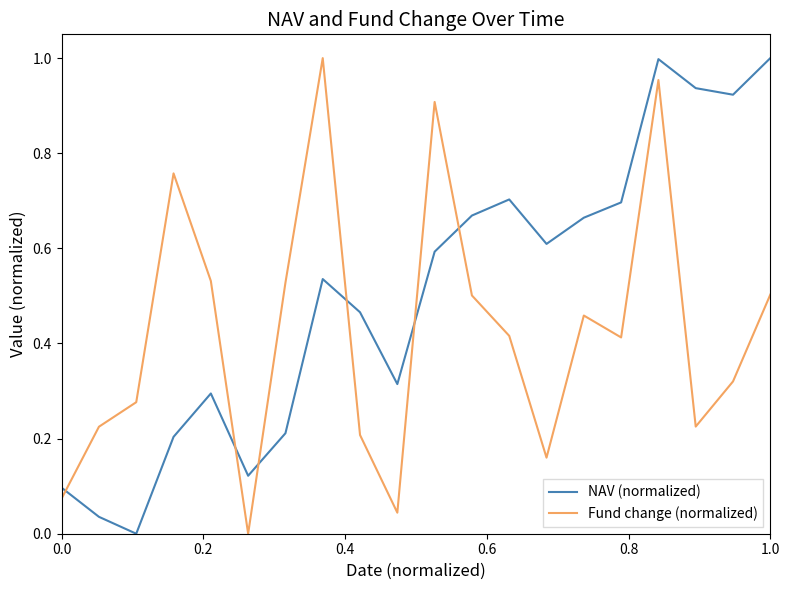

Which series has the largest total across all categories?

NAV (normalized)